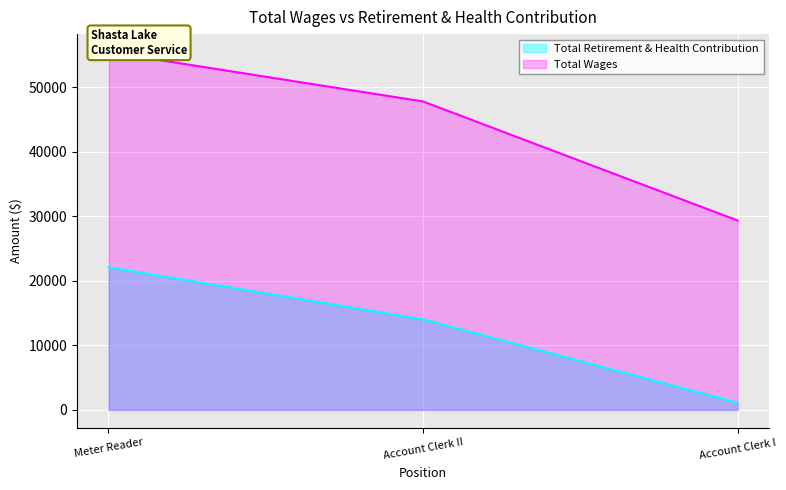

Between Account Clerk II and Meter Reader, which is larger?

Meter Reader